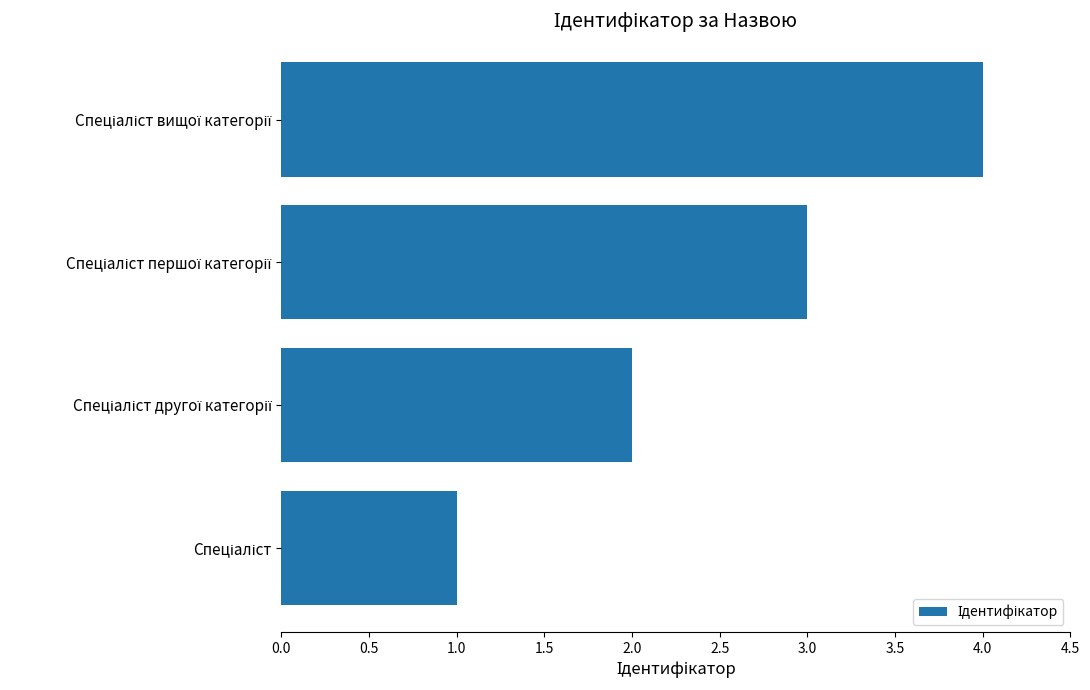

What is the sum of all values?

10